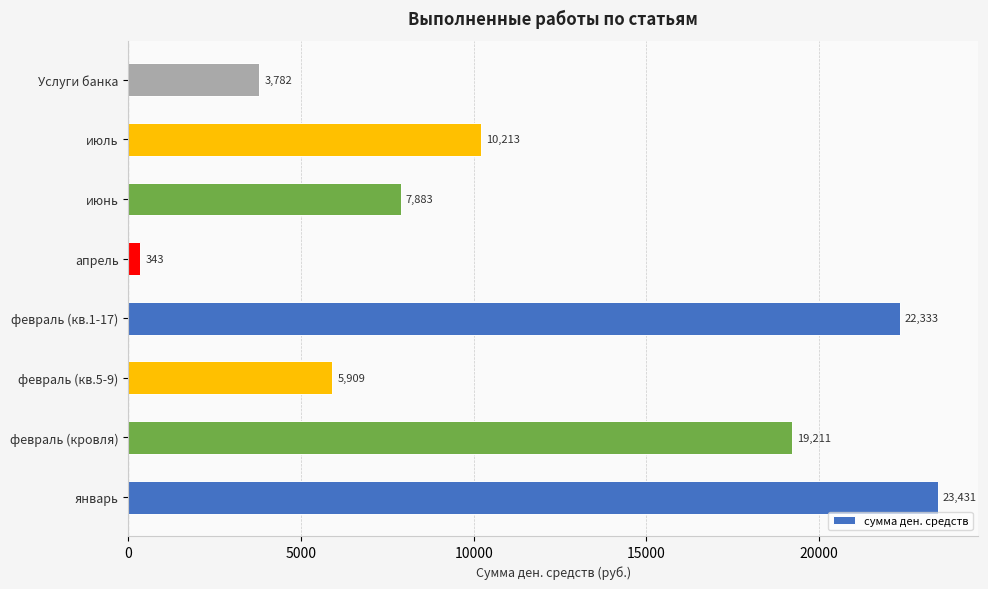

What is the difference between the second highest and second lowest values?

18551